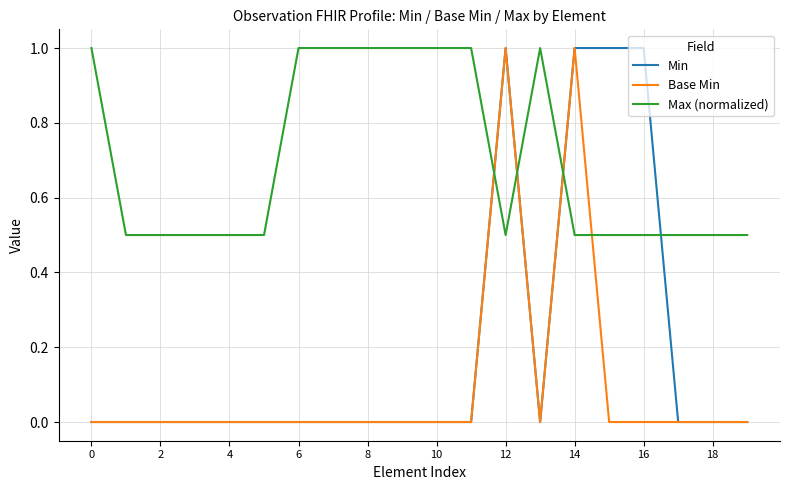

Which series ends up on top after the final intersection of Max (normalized) and Min?

Max (normalized)